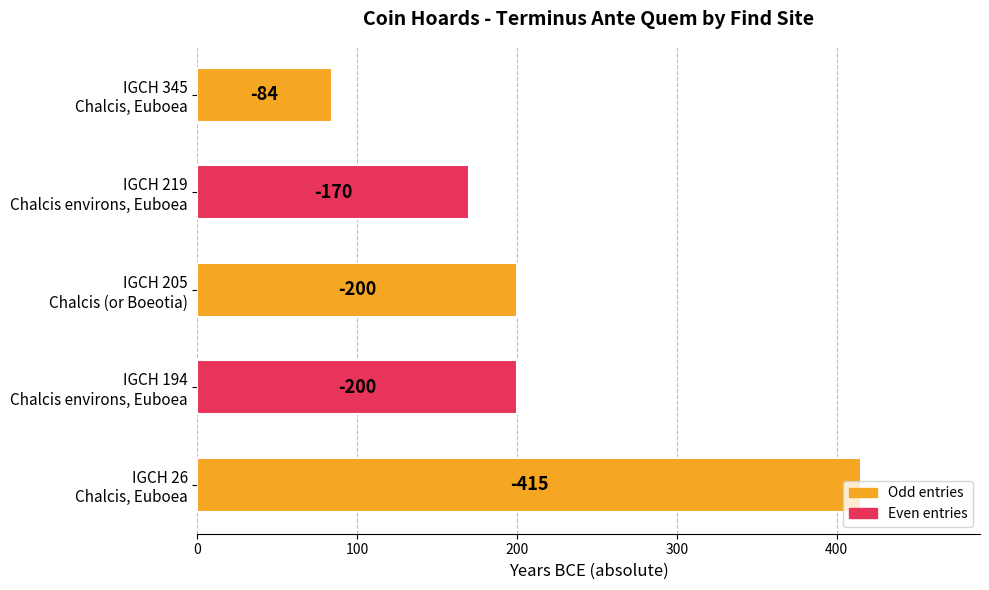

Does the chart contain any negative values?

No